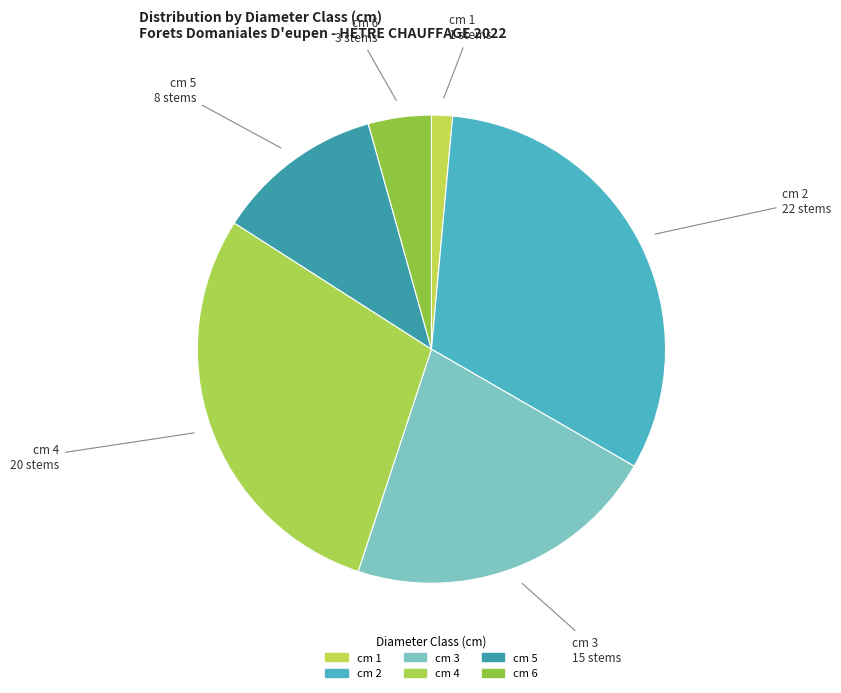

Does cm 3 represent more than half of the total?

No